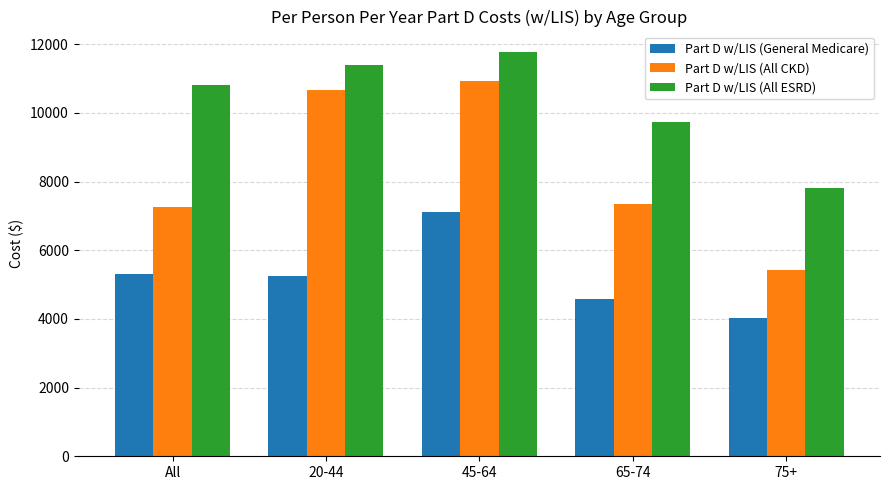

Rank the series by their average value, from highest to lowest.

Part D w/LIS (All ESRD), Part D w/LIS (All CKD), Part D w/LIS (General Medicare)